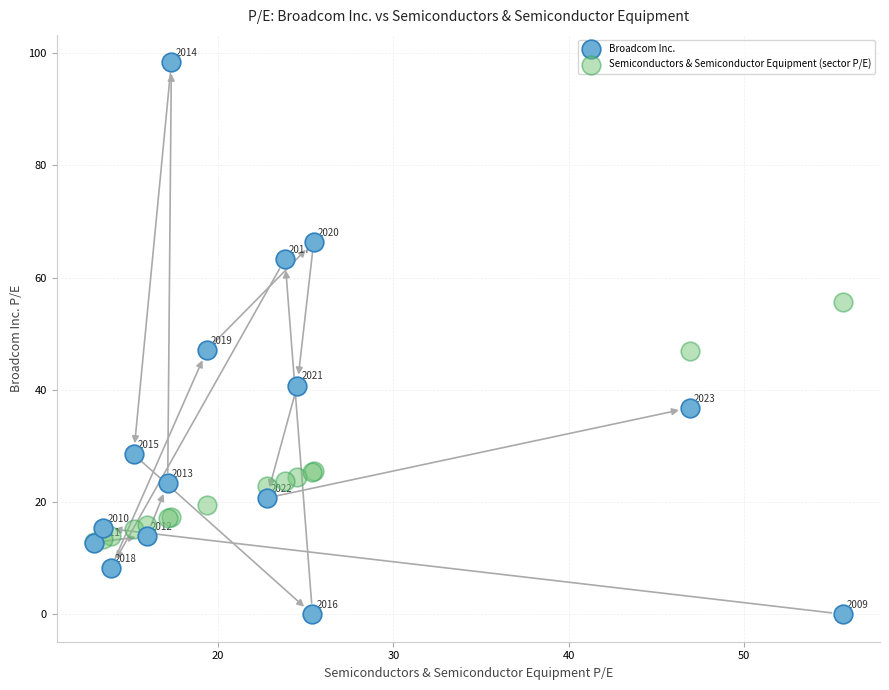

Which series reaches the maximum Y coordinate?

Broadcom Inc.